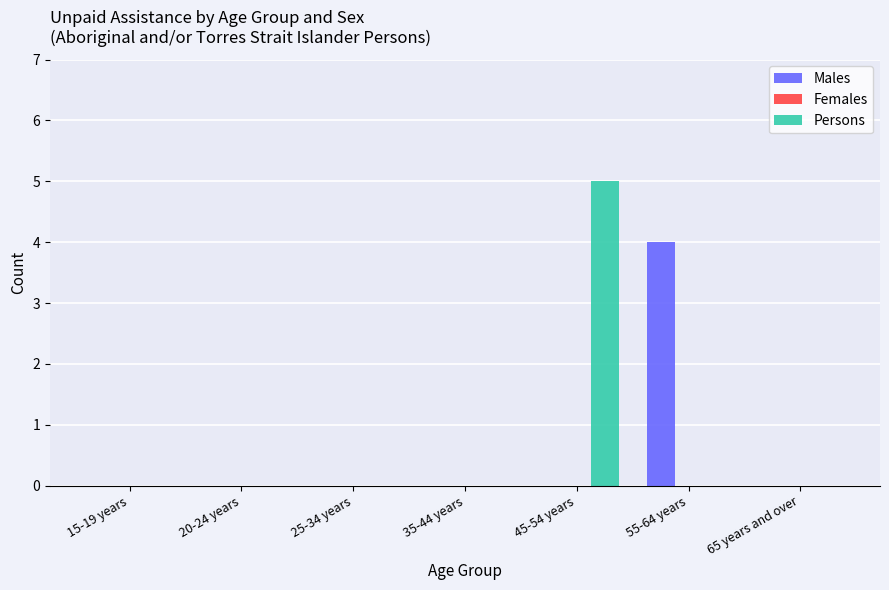

True or false: Persons has a value of 2 at 45-54 years.

False